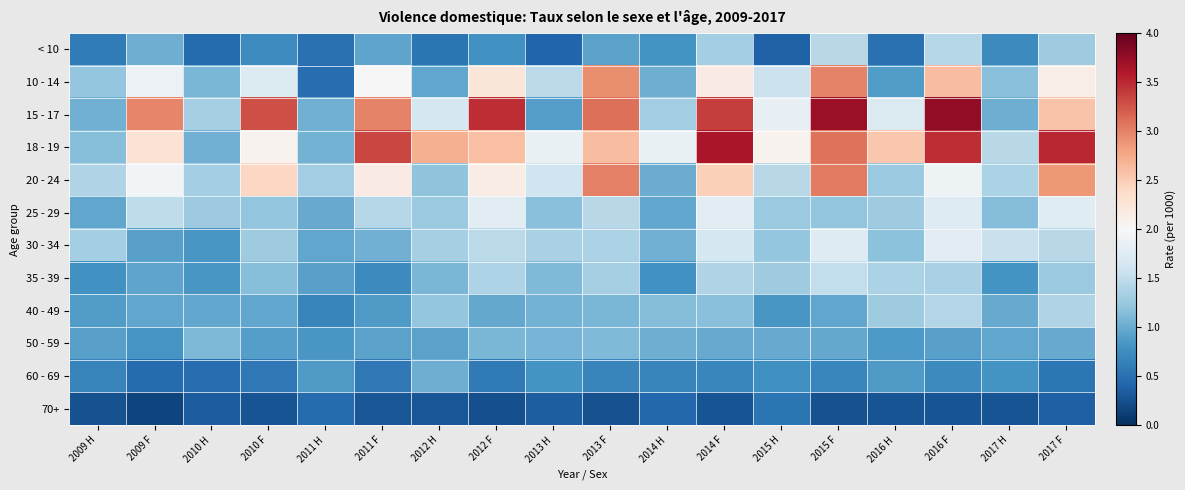

What is the difference between the highest and lowest values at 2017 H?

1.3